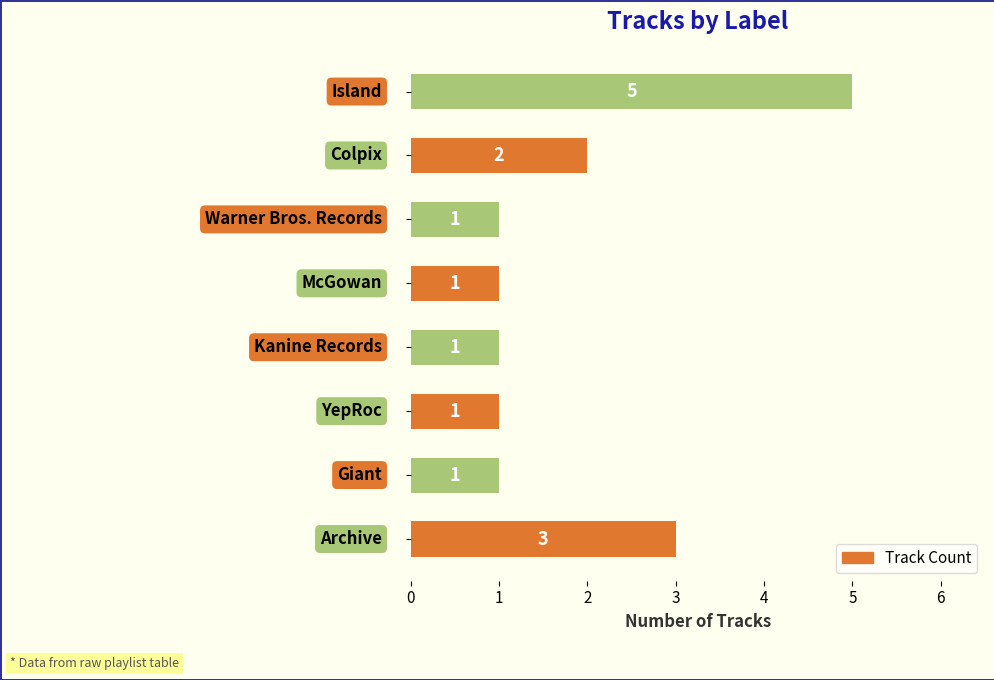

Reading bottom to top, what are all the values shown in this chart?

3	1	1	1	1	1	2	5